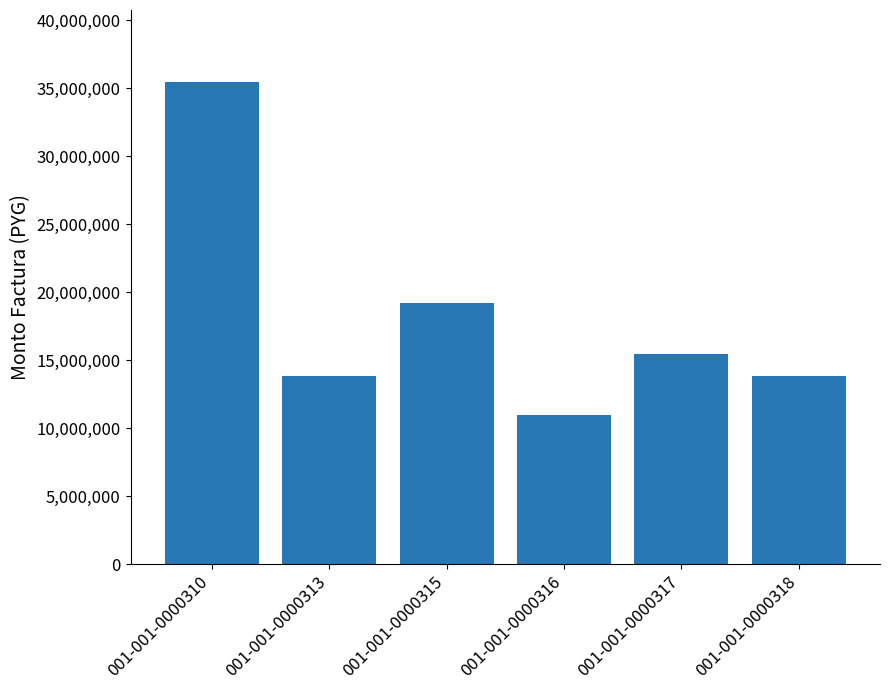

Approximately how many times larger is the value at 001-001-0000316 compared to 001-001-0000313?

0.8